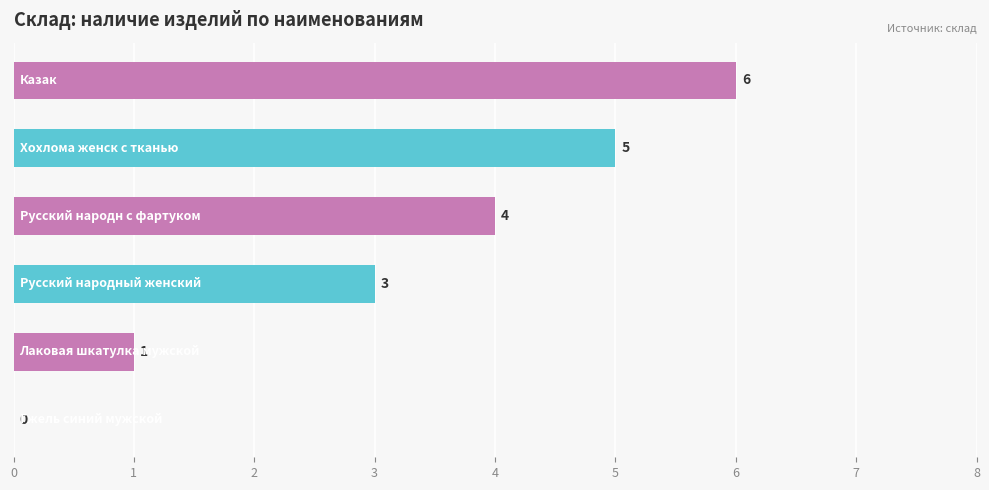

How many values are between 1 and 5?

4